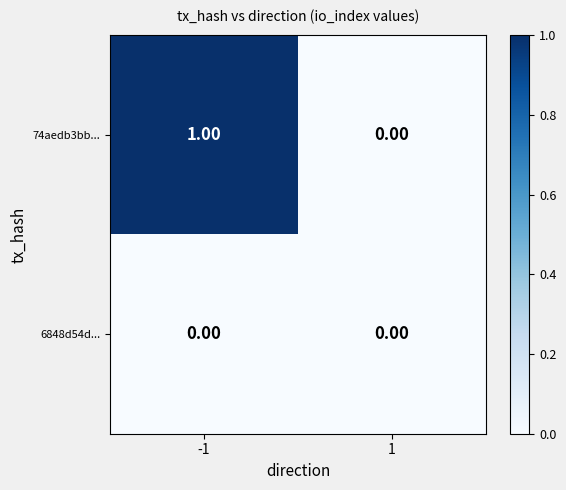

Which series has the widest spread of values?

74aedb3bb...